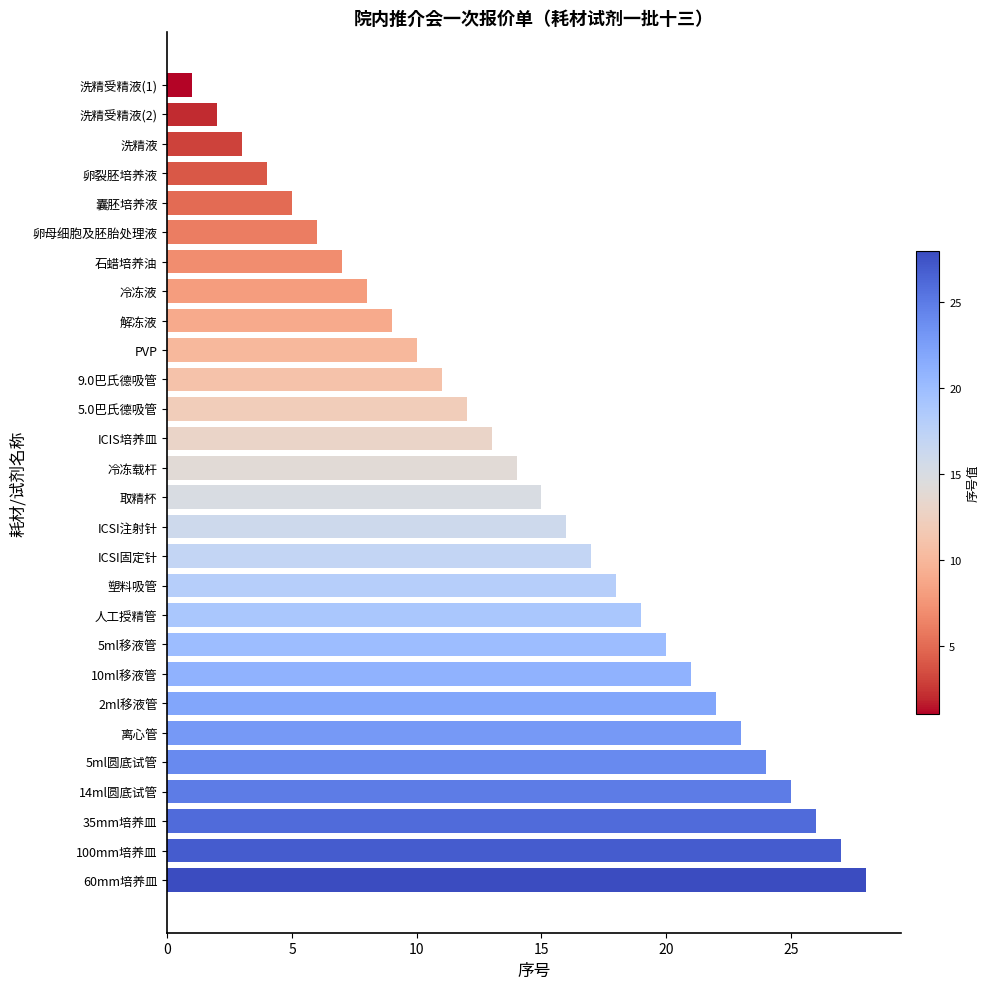

What position from the top is PVP?

10